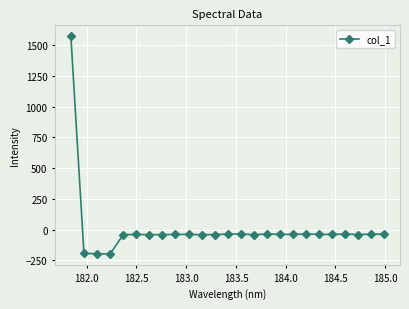

What is the value of the 7th point from the left?

-40.4